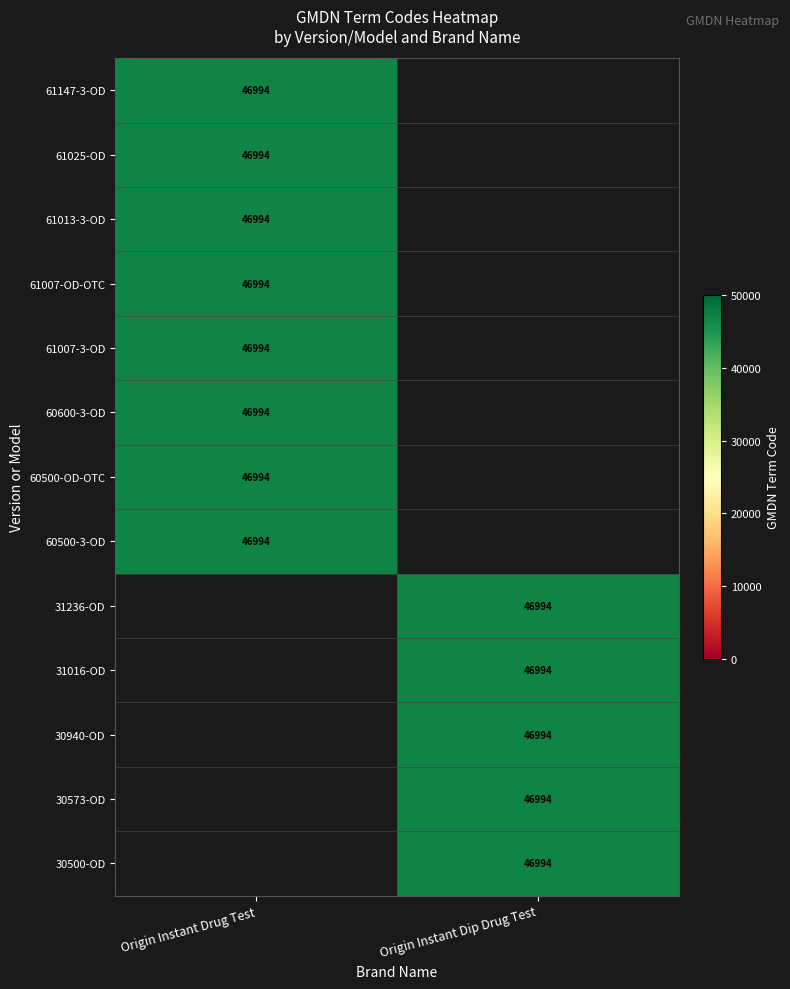

True or false: Origin Instant Drug Test has a value of 18261 at 6.

False